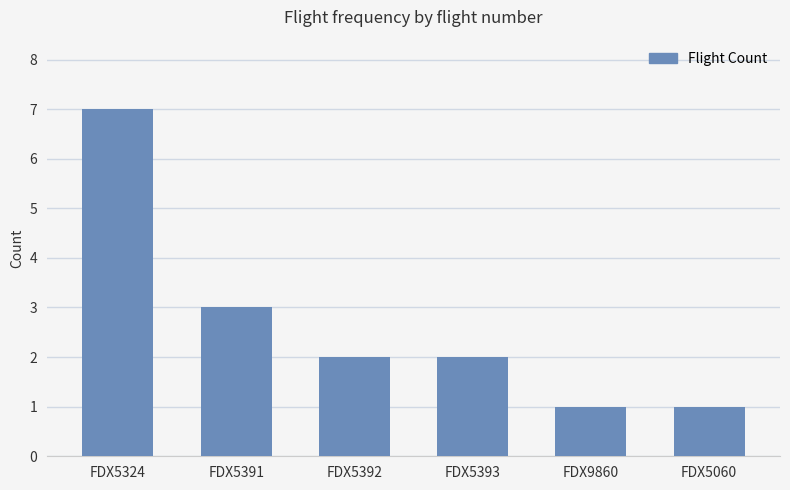

Which has a higher value, FDX5393 or FDX9860?

FDX5393